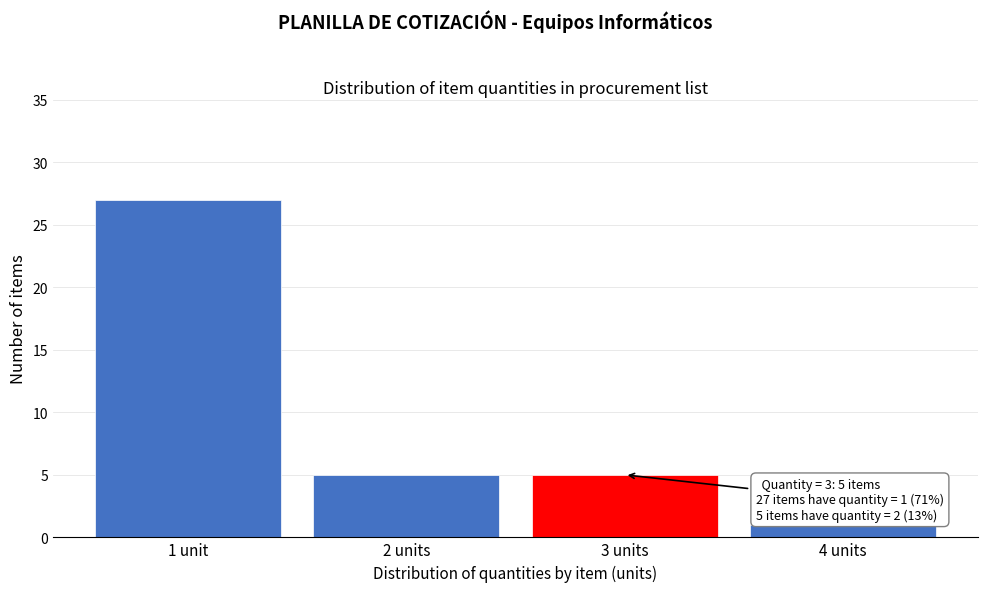

Reading left to right, extract all data points from this chart.

1 unit=27	2 units=5	3 units=5	4 units=1